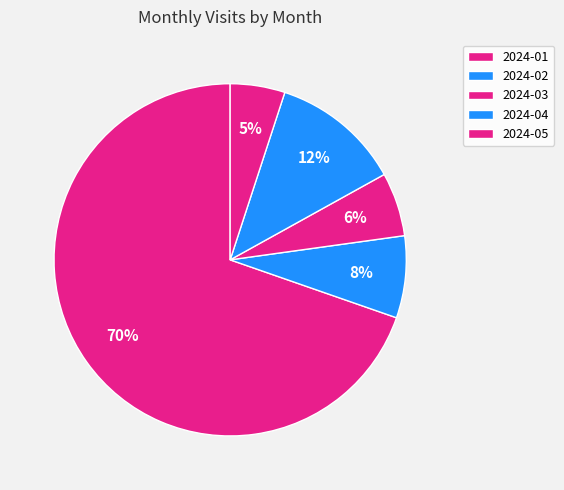

Does 2024-01 represent more than half of the total?

Yes